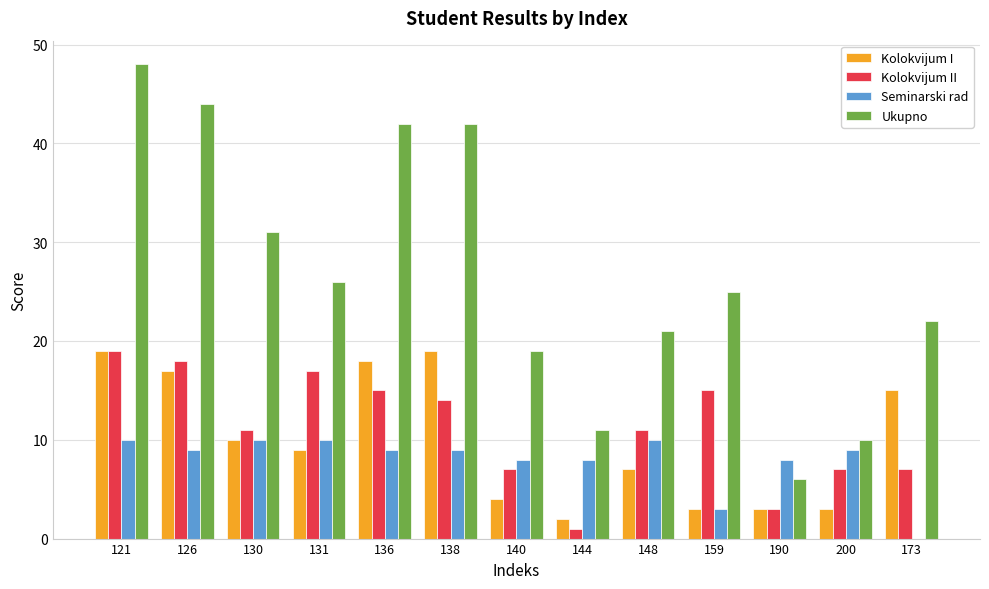

What is the maximum value for Seminarski rad?

10